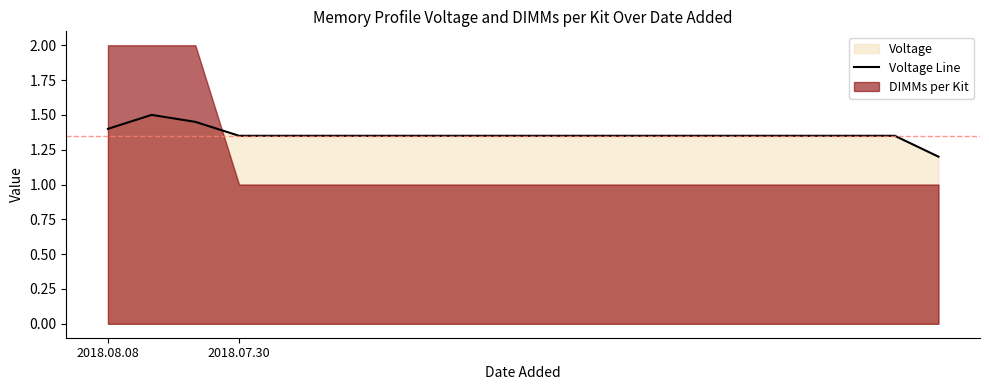

True or false: there are more than 2 points higher than both neighbors.

False